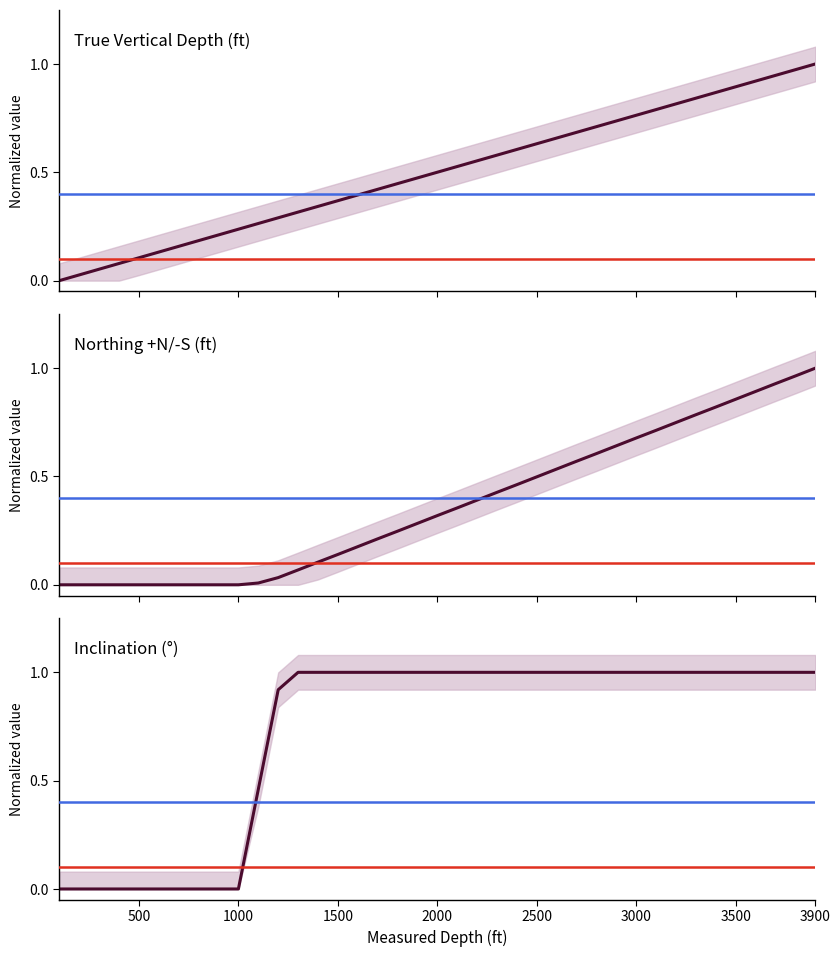

How many values in the inclination (deg) series are below 1?

12